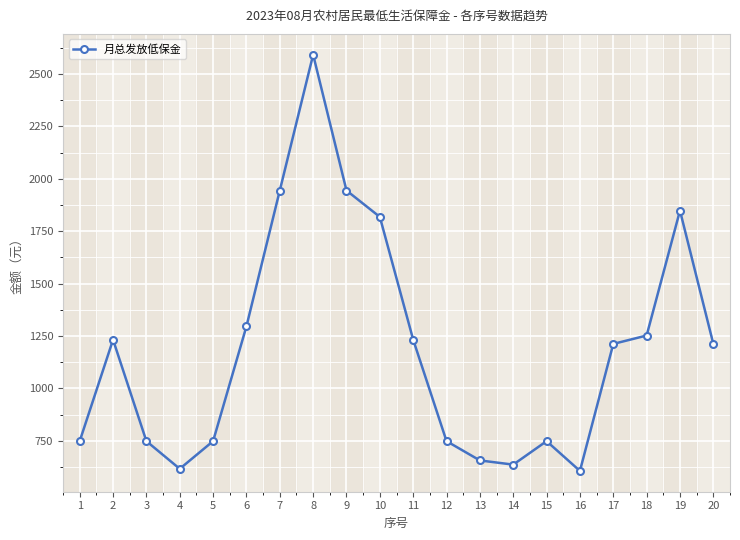

Is it true that the value at 14 is 1020?

False